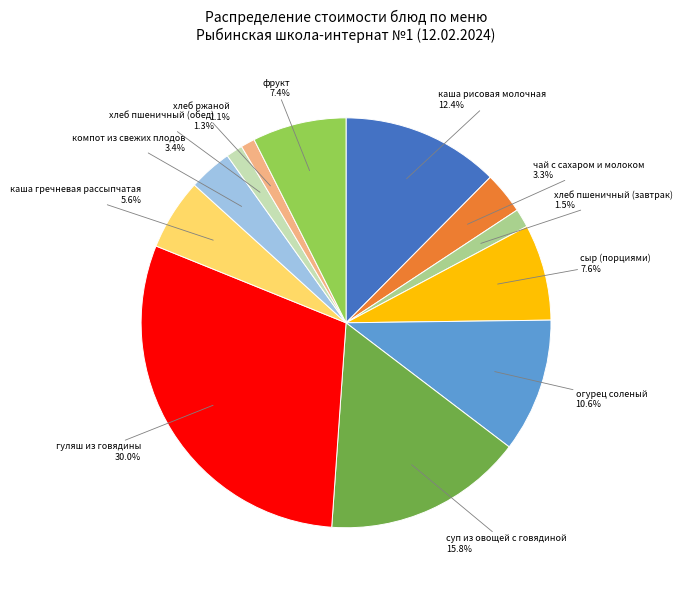

Does any single category account for the majority?

No